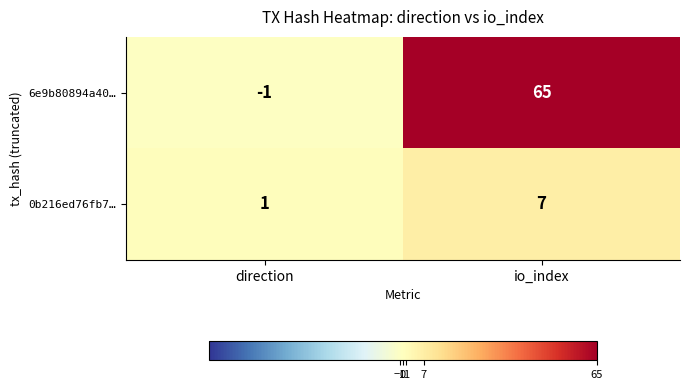

What is the difference between the maximum and minimum values in the 0b216ed76fb7… series?

6